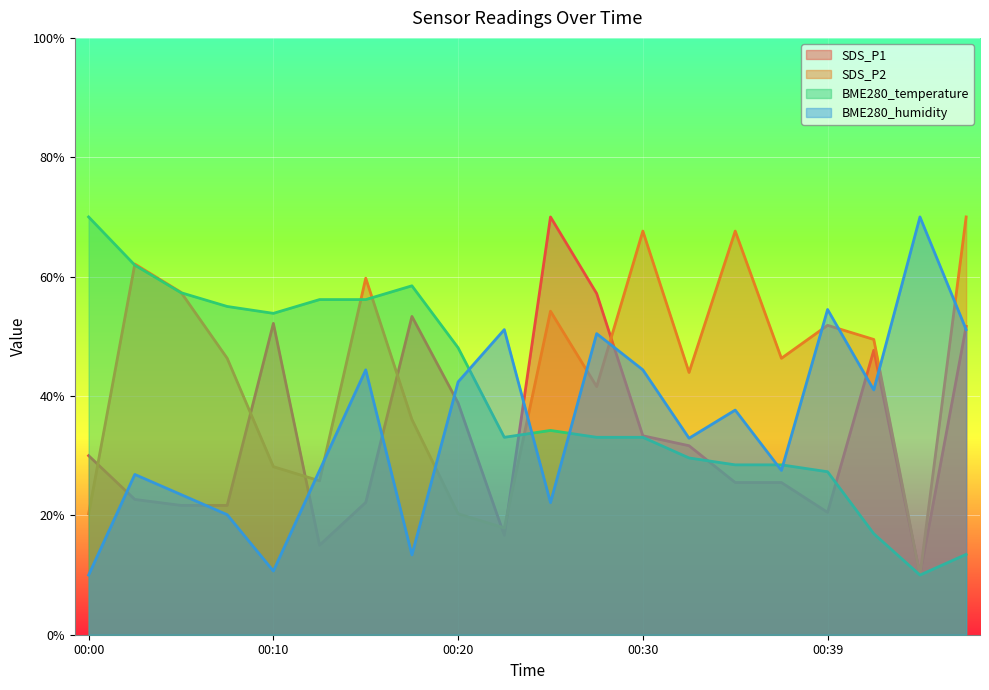

What is the difference between the maximum and minimum values in the SDS_P2 series?

60.0